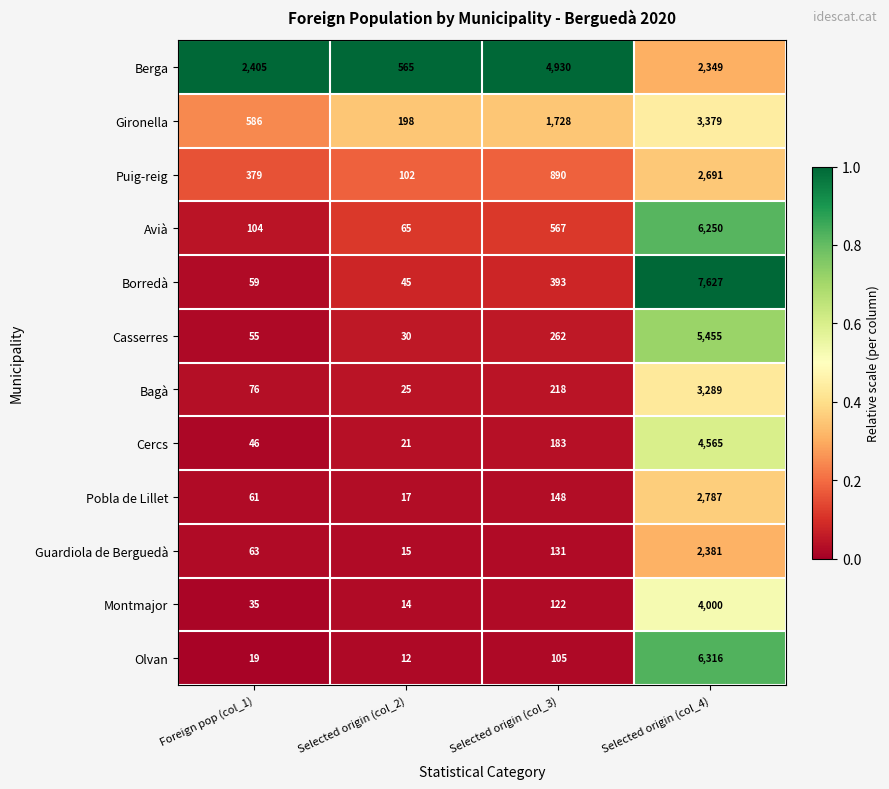

True or false: Olvan has a value of 105 at Selected origin (col_3).

True